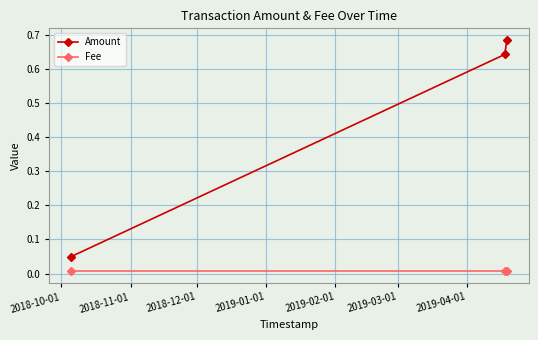

Rank the series by their average value, from lowest to highest.

Fee, Amount